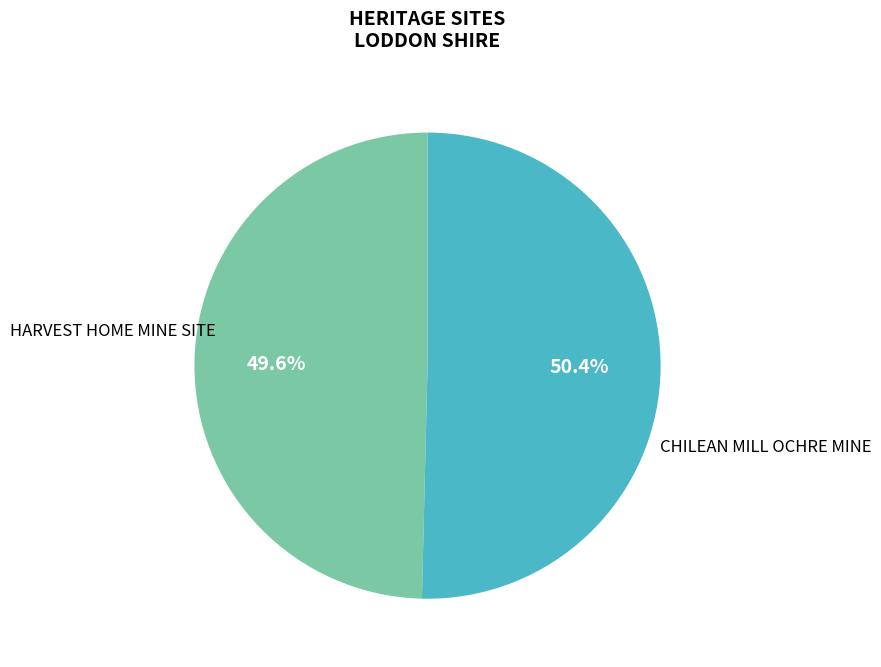

What percentage is the HARVEST HOME MINE SITE slice, to the nearest percent?

50%